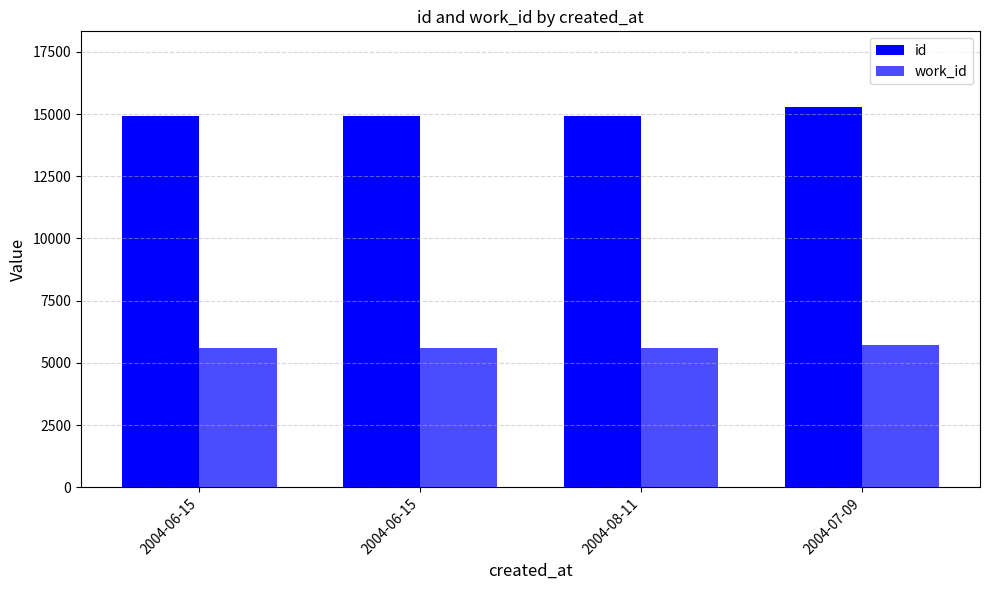

How many groups of bars are there?

4